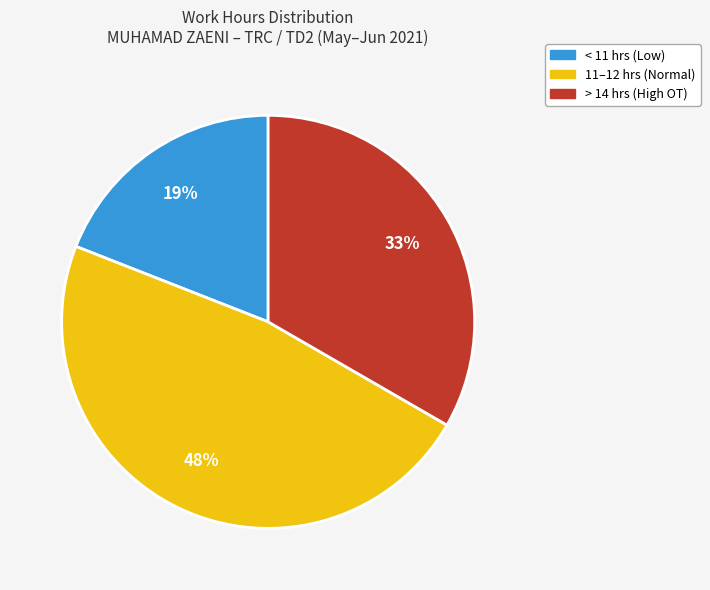

Does any single category account for the majority?

No